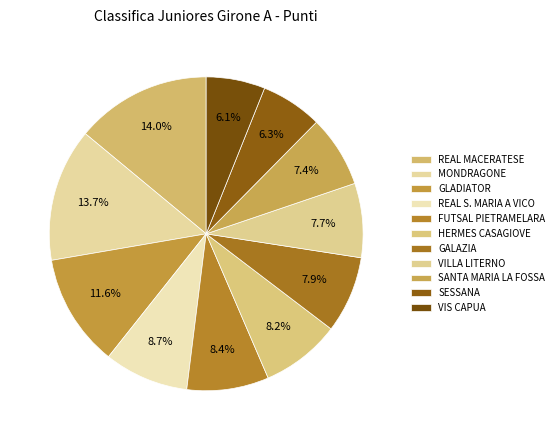

What is the change in value from GLADIATOR to VILLA LITERNO?

-15